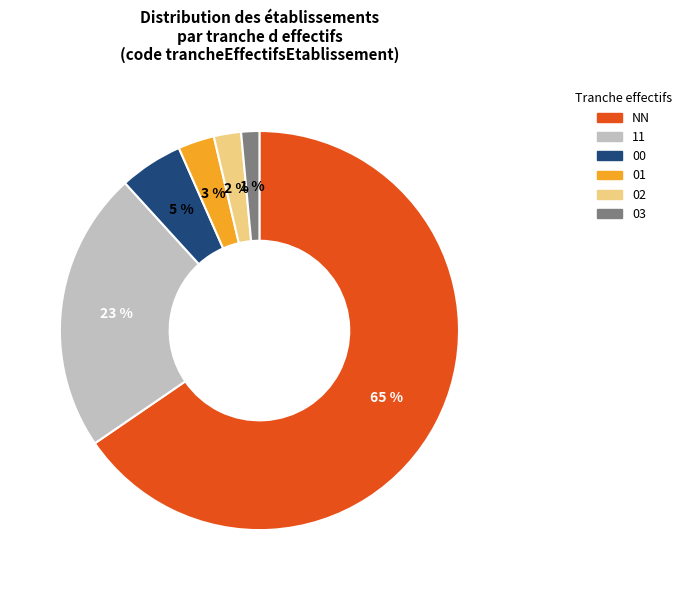

How many slices are in this pie chart?

6